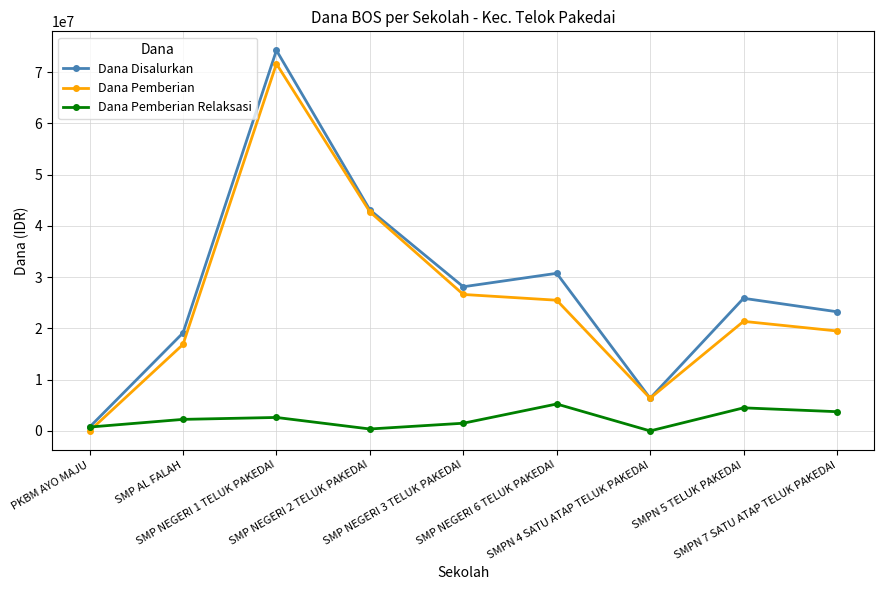

The Dana Disalurkan series shows 74250000 at SMP NEGERI 1 TELUK PAKEDAI. True or false?

True